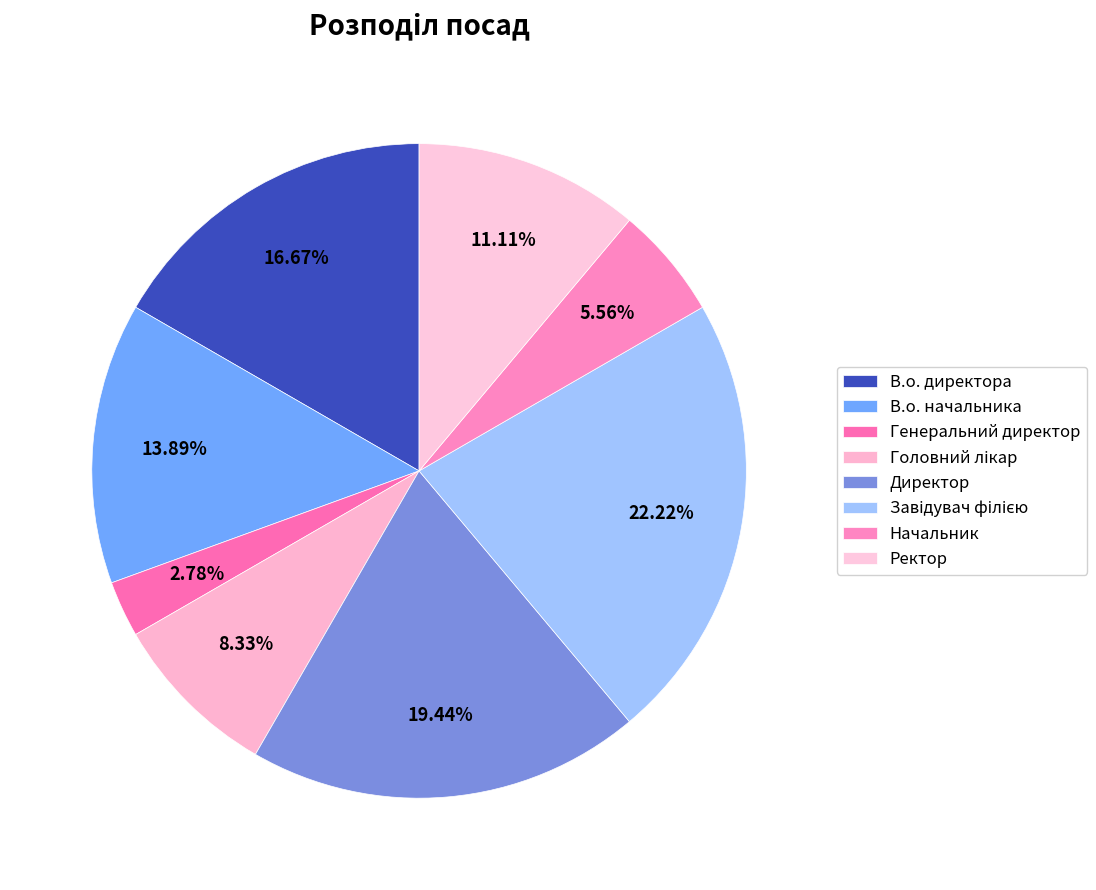

Is Ректор the majority of the pie?

No